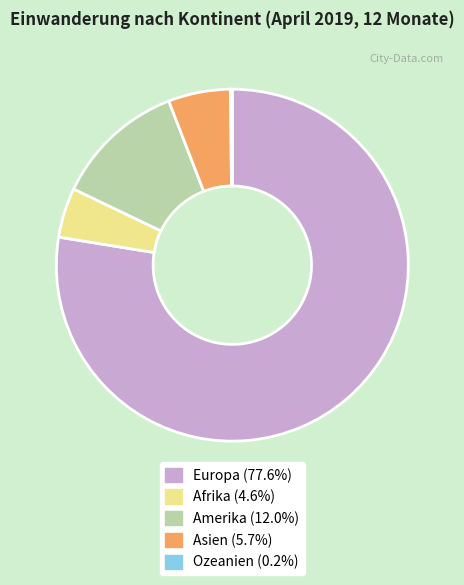

Does any single category account for the majority?

Yes